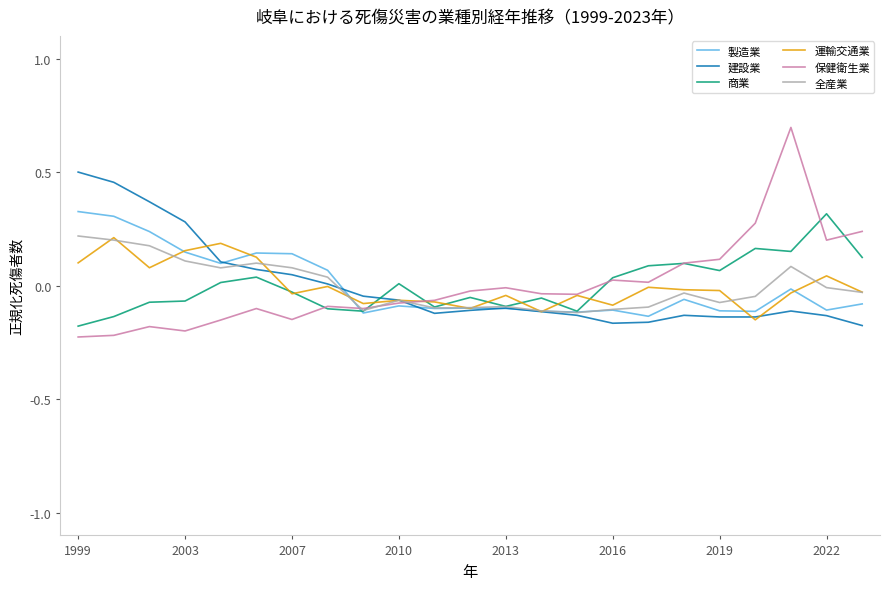

Which series has the largest range (max minus min)?

保健衛生業